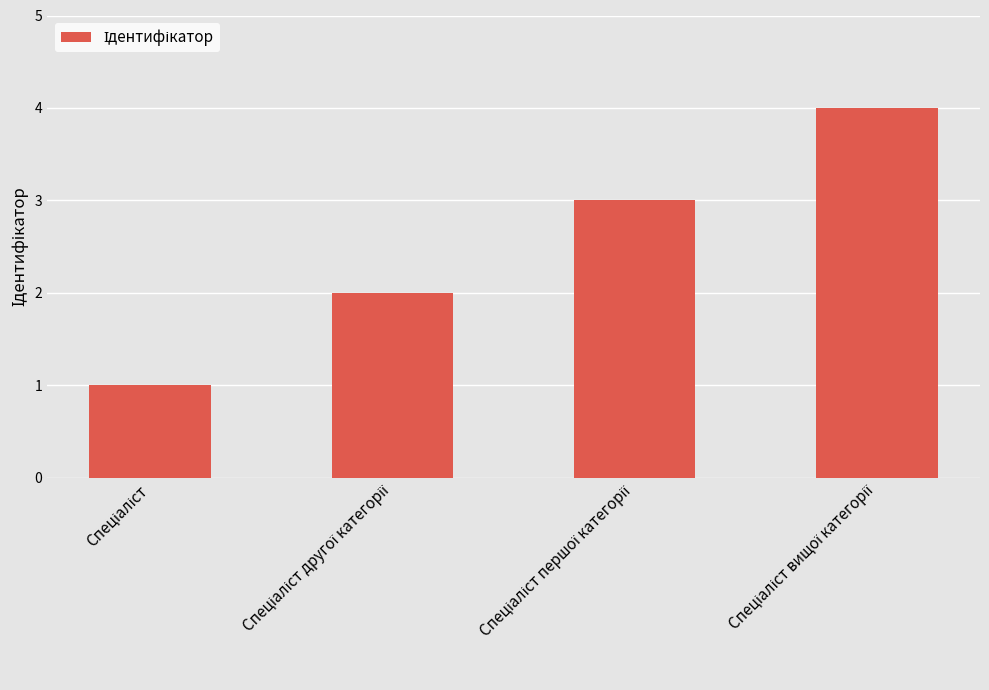

Reading left to right, extract all data points from this chart.

1	2	3	4